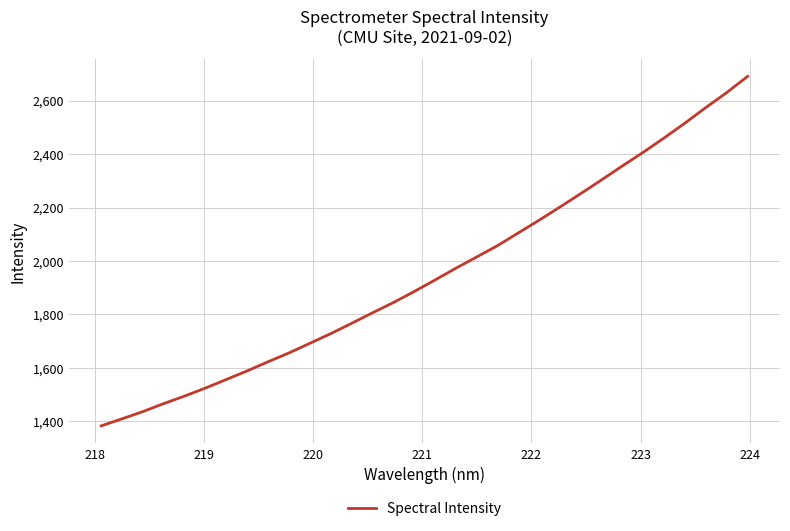

What is the minimum value shown in the chart?

1383.1